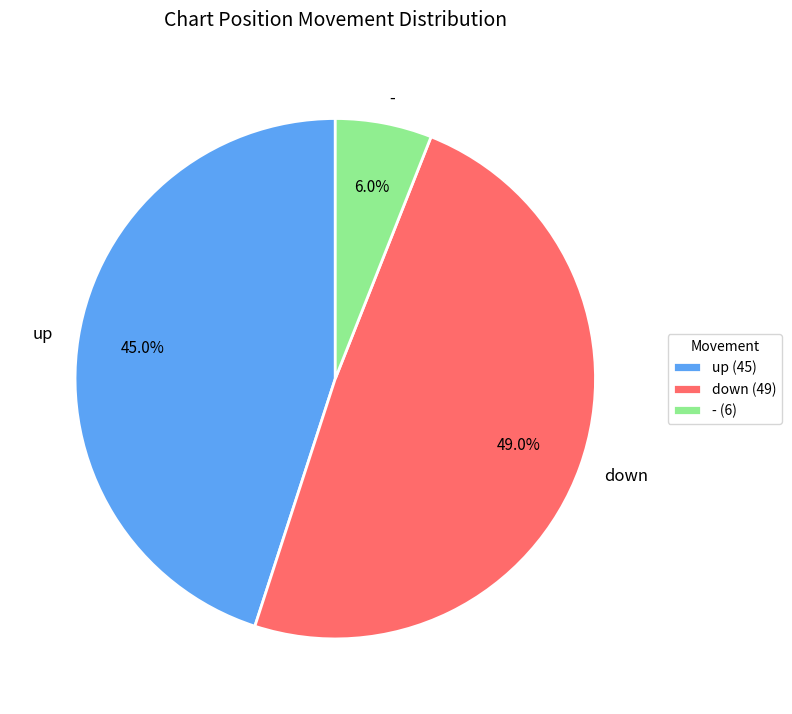

What percentage do down and - together represent?

55.0%